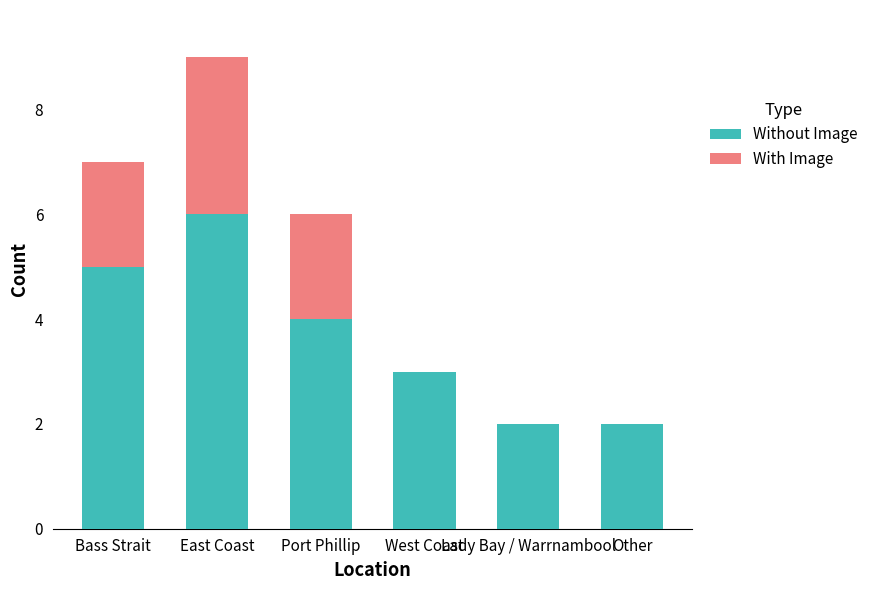

The value of Without Image at Lady Bay / Warrnambool is 2. True or false?

True